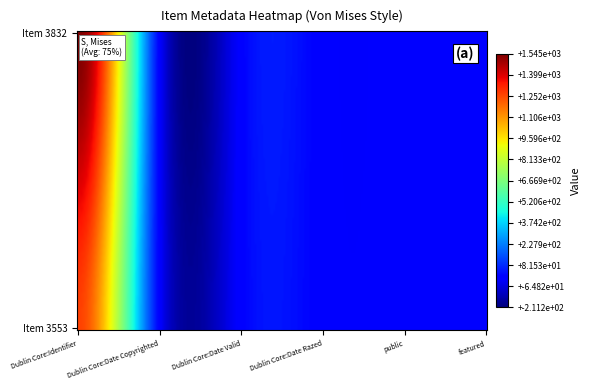

At which label is 3832 closest to 772?

public